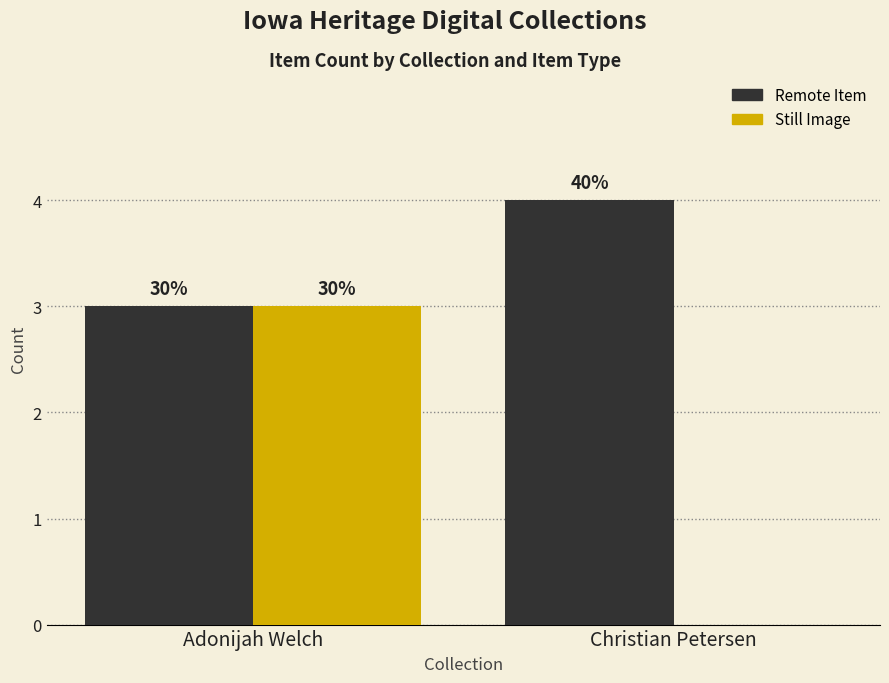

How many groups of bars are there?

2